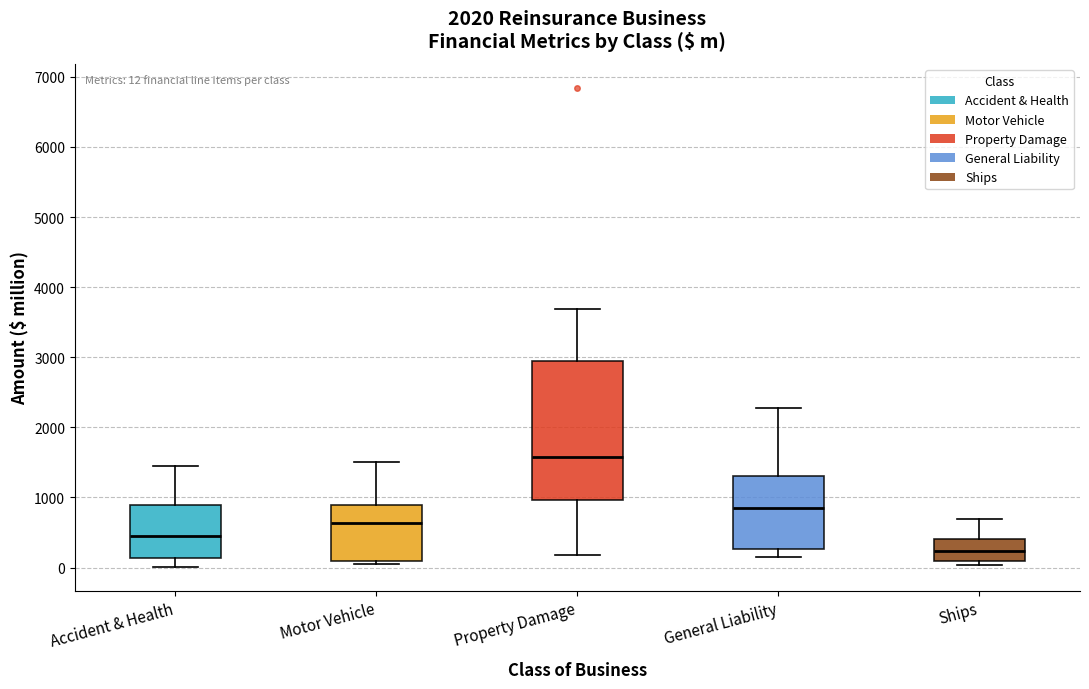

Which box is the tallest, from its lower edge to its upper edge?

Property Damage